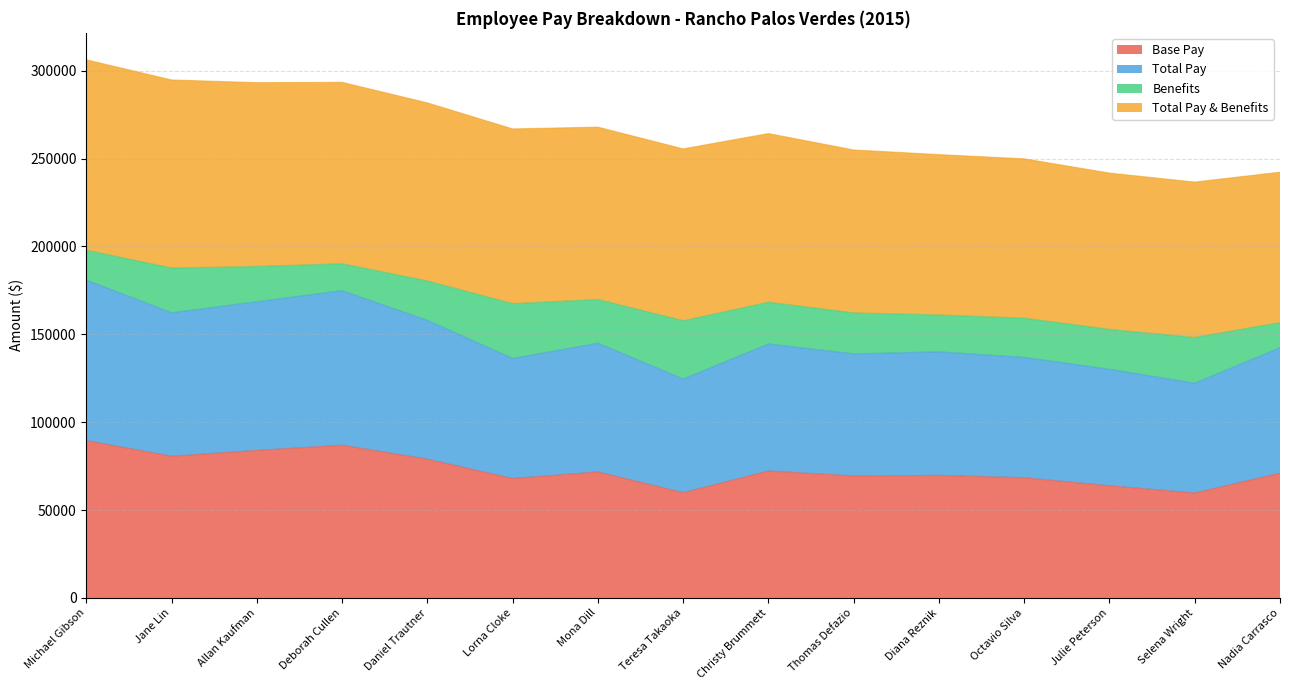

What is the lowest value of the Total Pay series?

122217.4